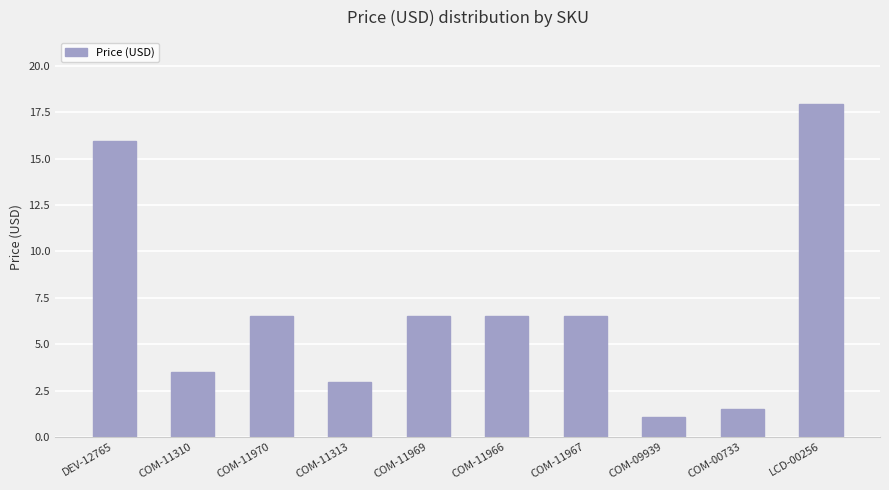

The value at COM-11966 is 1.5. True or false?

False